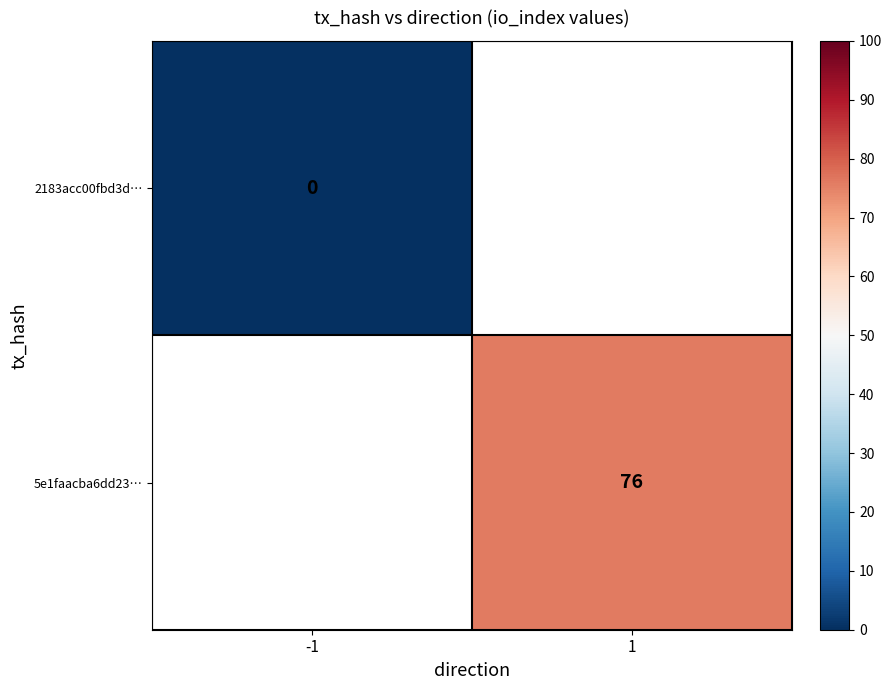

The 5e1faacba6dd23… series shows 76 at 1. True or false?

True